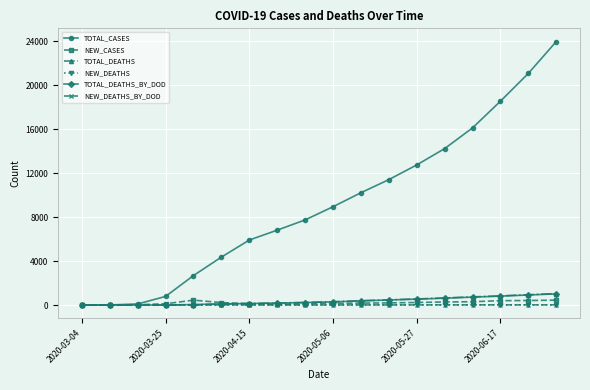

Which series has the widest spread of values?

TOTAL_CASES